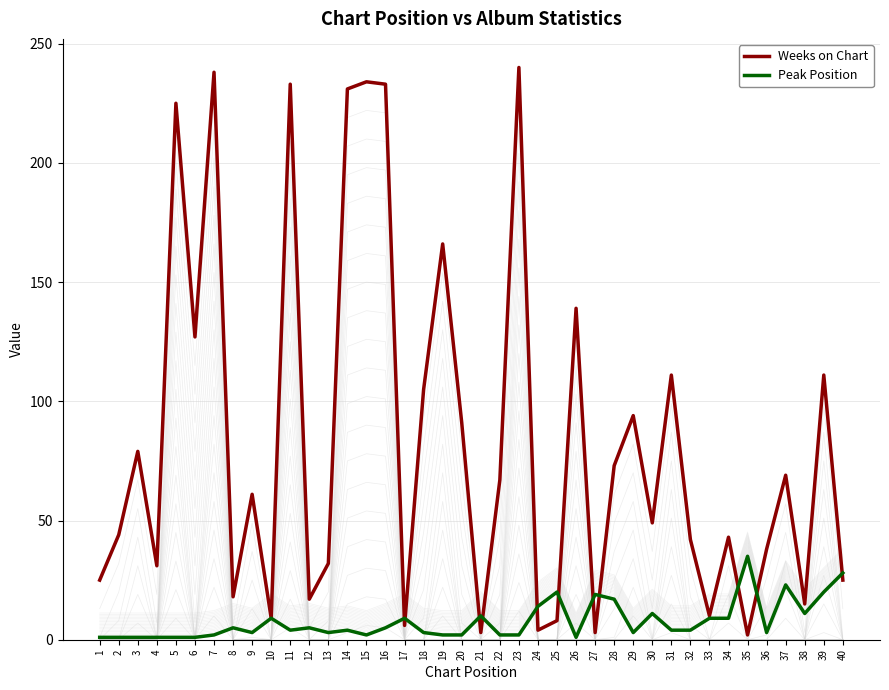

Reading right to left, list all the values displayed in this chart.

Weeks on Chart: 25	111	15	69	38	2	43	10	42	111	49	94	73	3	139	8	4	240	67	3	91	166	105	6	233	234	231	32	17	233	9	61	18	238	127	225	31	79	44	25
Peak Position: 28	20	11	23	3	35	9	9	4	4	11	3	17	19	1	20	14	2	2	10	2	2	3	9	5	2	4	3	5	4	9	3	5	2	1	1	1	1	1	1